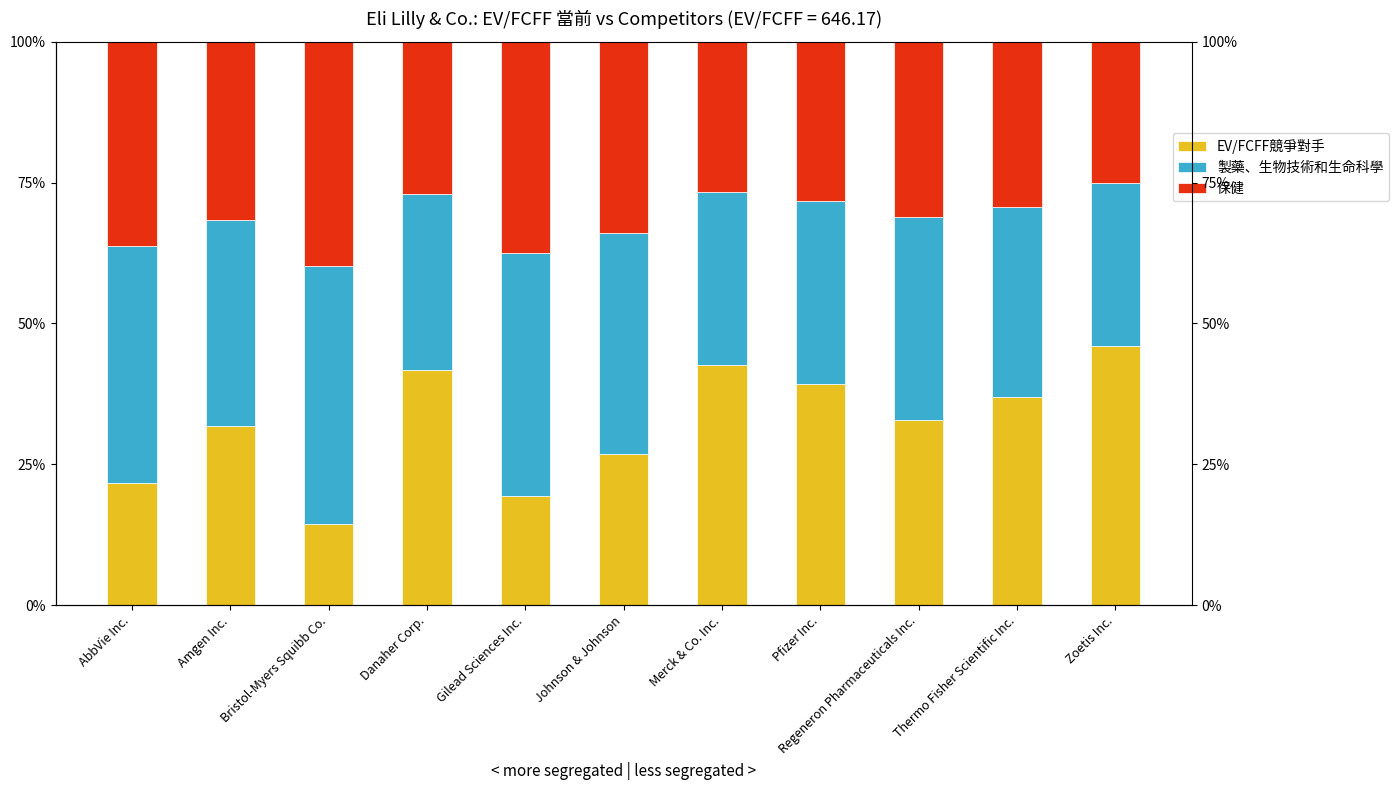

Where does the 保健 series first go above 31?

AbbVie Inc.